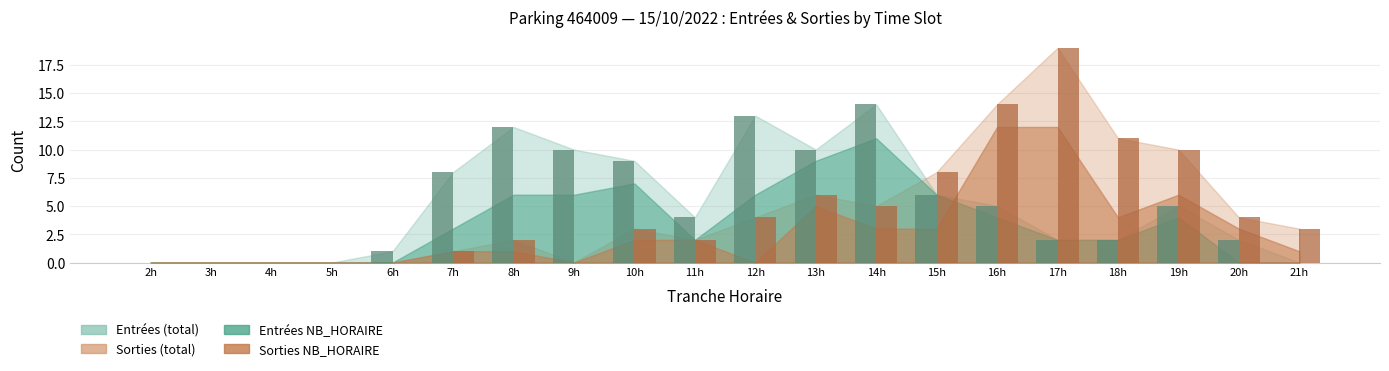

At which category does the chart reach its peak across all series?

17h